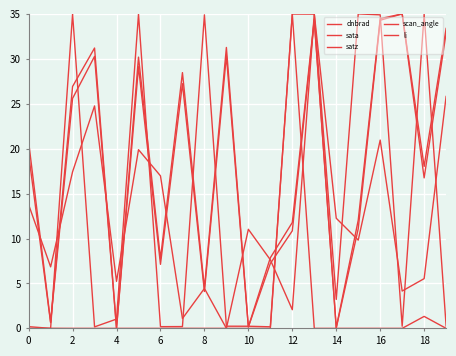

What is the difference between the second highest and second lowest values in the sata series?

34.8